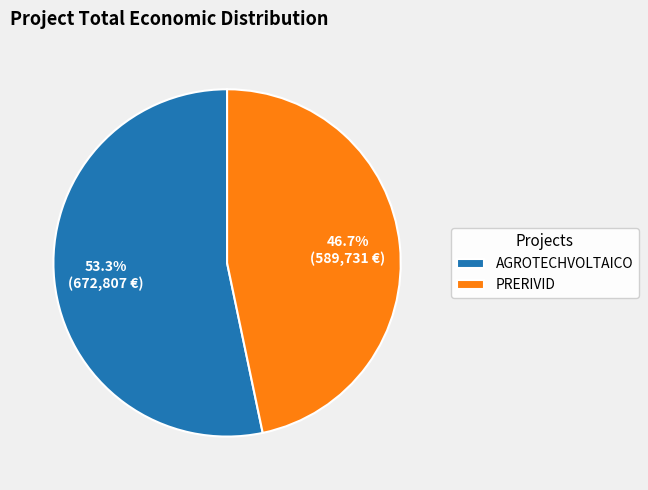

How many slices are in this pie chart?

2